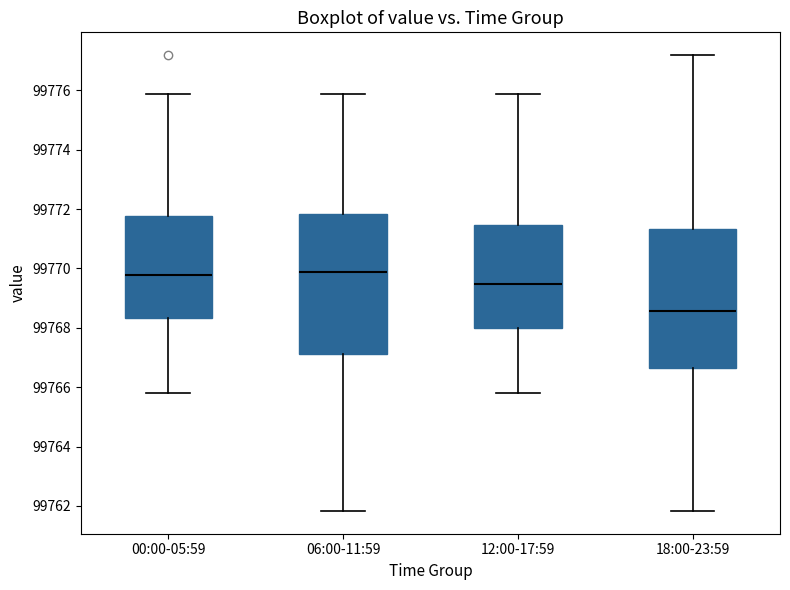

Where does the upper whisker of the box for 12:00-17:59 end on the y-axis? The values are not printed on the chart, so give them approximately, as read against the axis.

99775.8